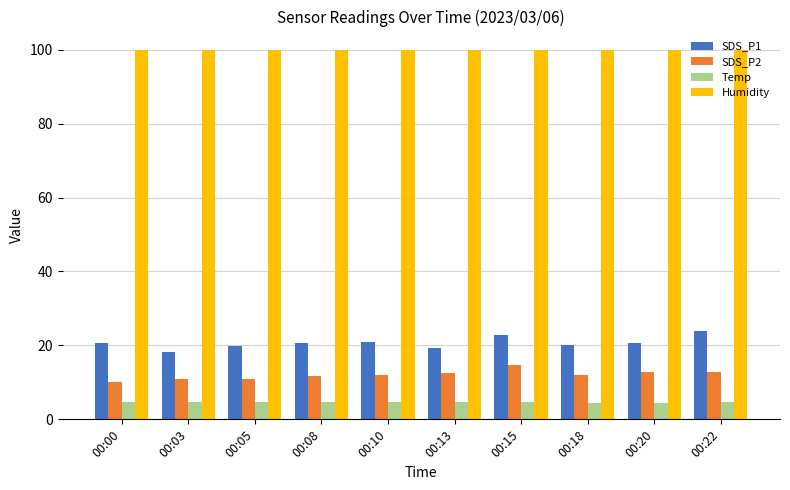

What is the minimum value for Temp?

4.5